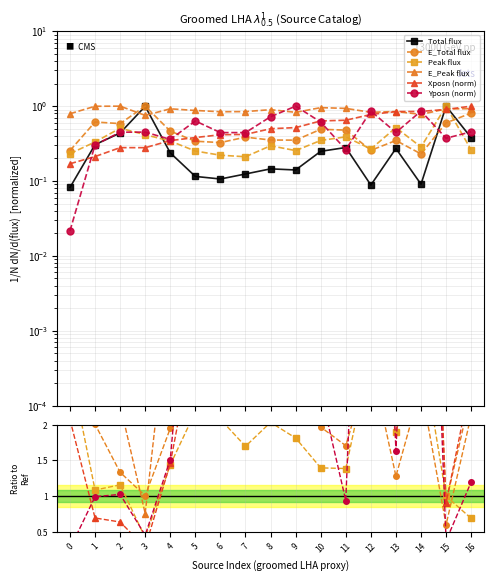

How many data points in E_Total flux are above 2?

10